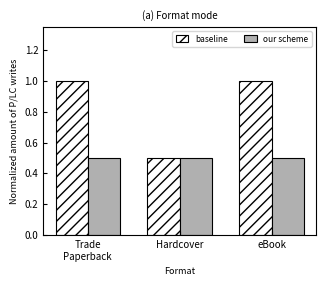

Read the our scheme value at Hardcover.

0.5